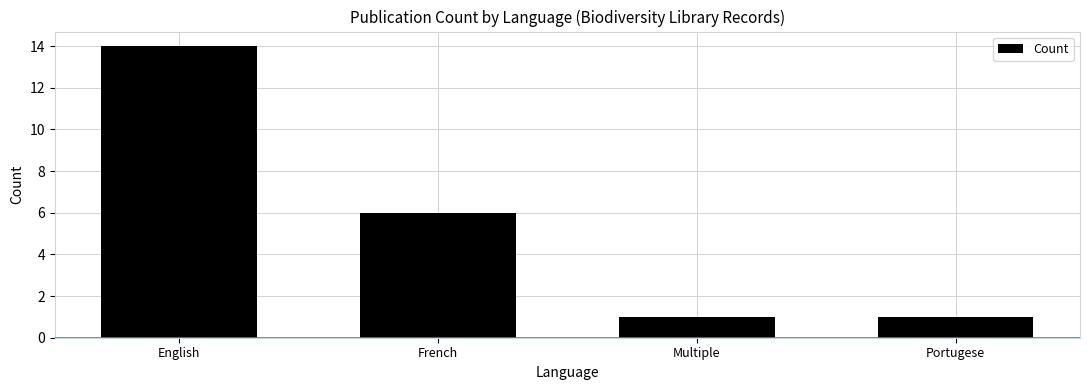

Reading left to right, extract all data points from this chart.

14	6	1	1